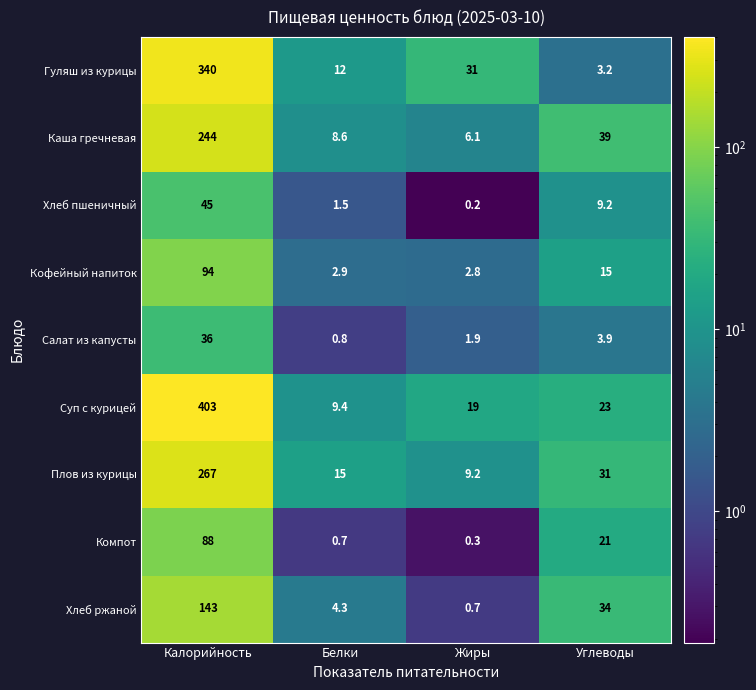

At which label does Суп с курицей reach its minimum?

Белки